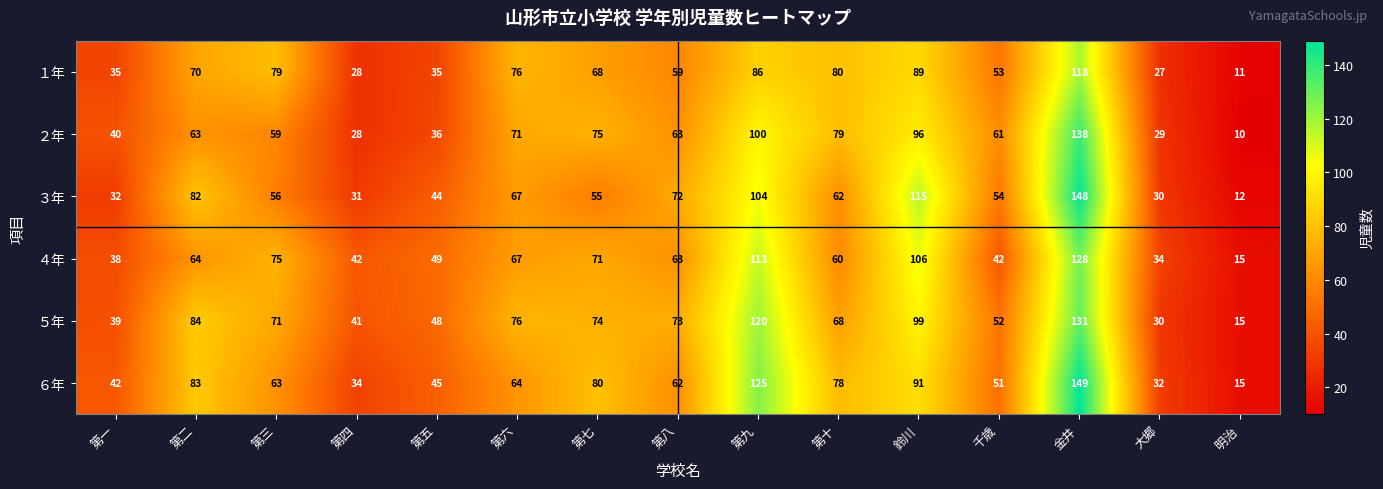

Which series has the largest total across all categories?

５年